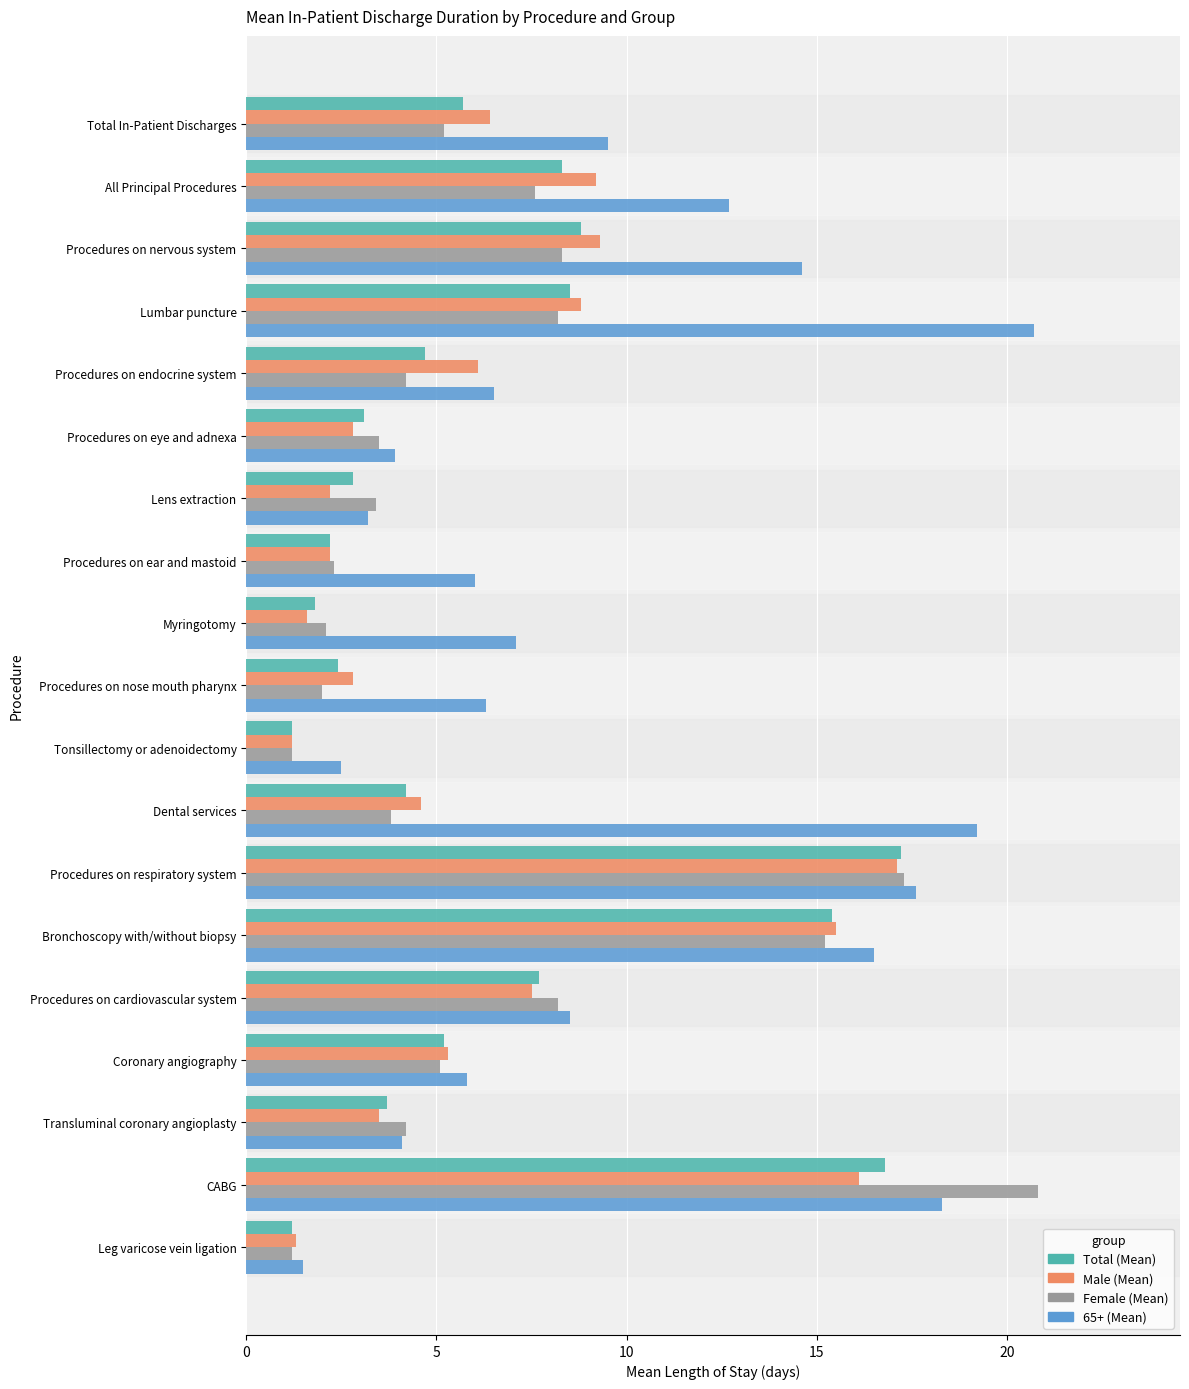

What is the difference between the maximum and minimum values in the Female (Mean) series?

19.6